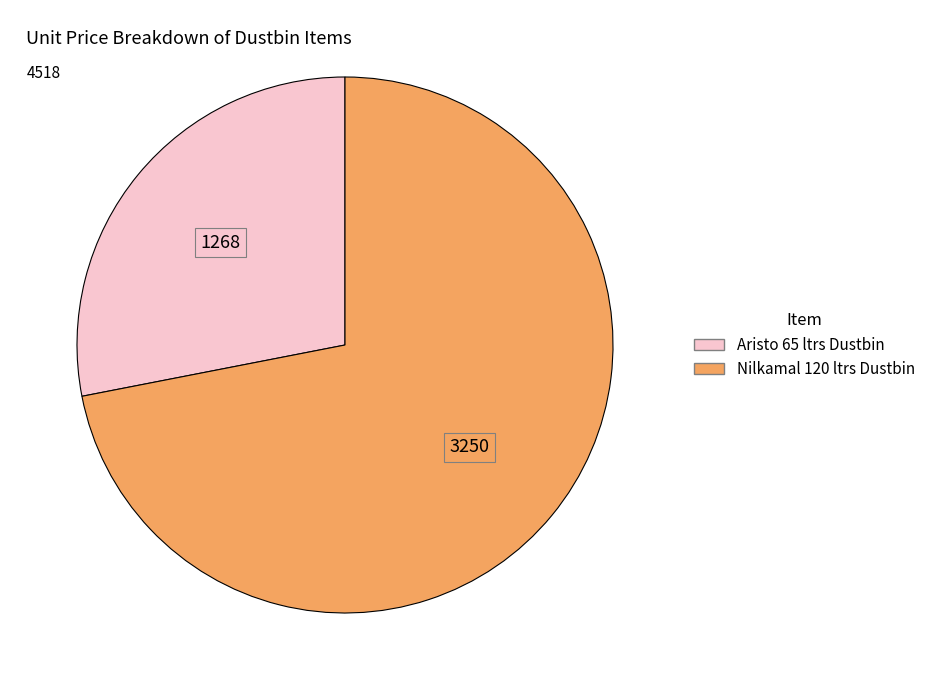

Do Nilkamal 120 ltrs Dustbin and Aristo 65 ltrs Dustbin together represent more than half of the pie?

Yes